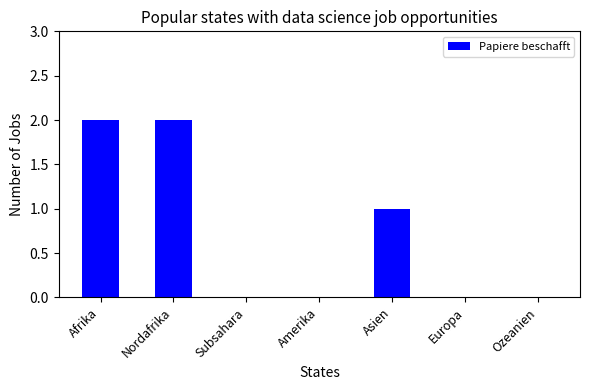

What is the change in value from Afrika to Europa?

-2